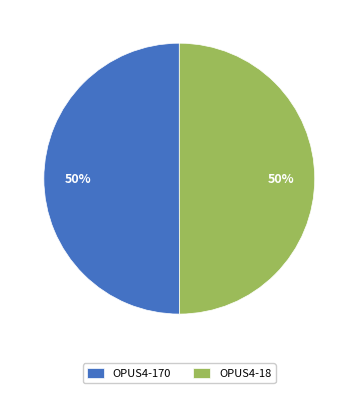

What is the ratio of the value at OPUS4-18 to the value at OPUS4-170?

1.0